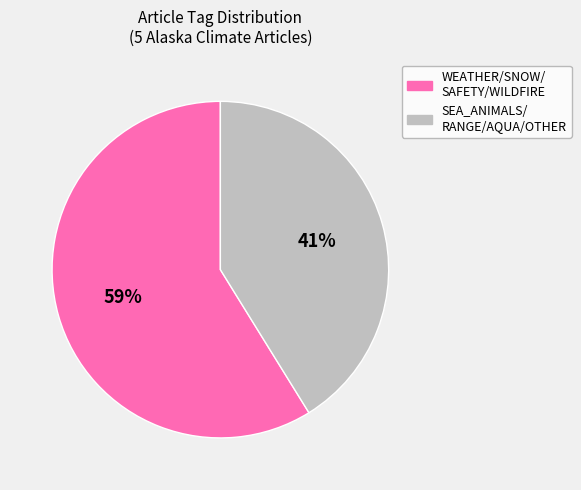

How many segments does this pie chart have?

2